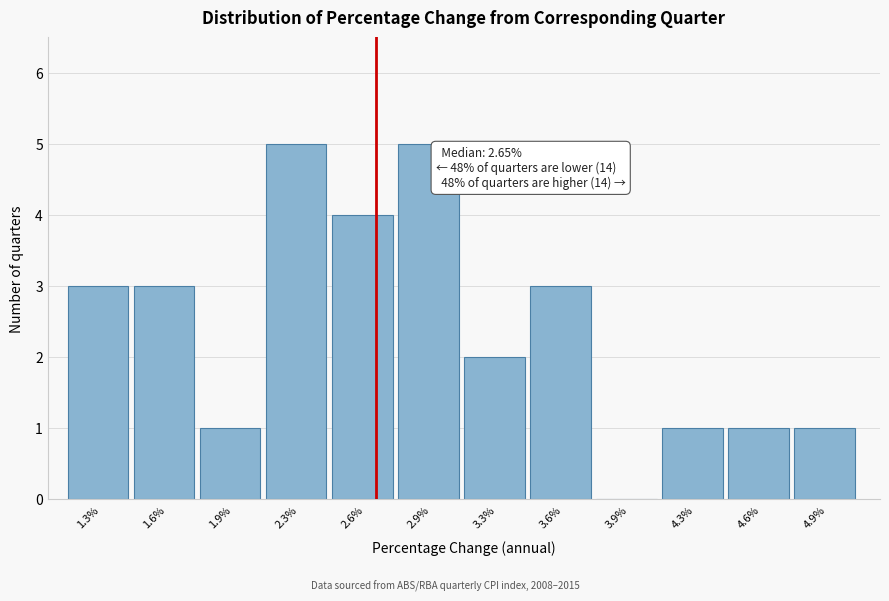

Reading right to left, list all the values displayed in this chart.

4.9%=1	4.6%=1	4.3%=1	3.9%=0	3.6%=3	3.3%=2	2.9%=5	2.6%=4	2.3%=5	1.9%=1	1.6%=3	1.3%=3